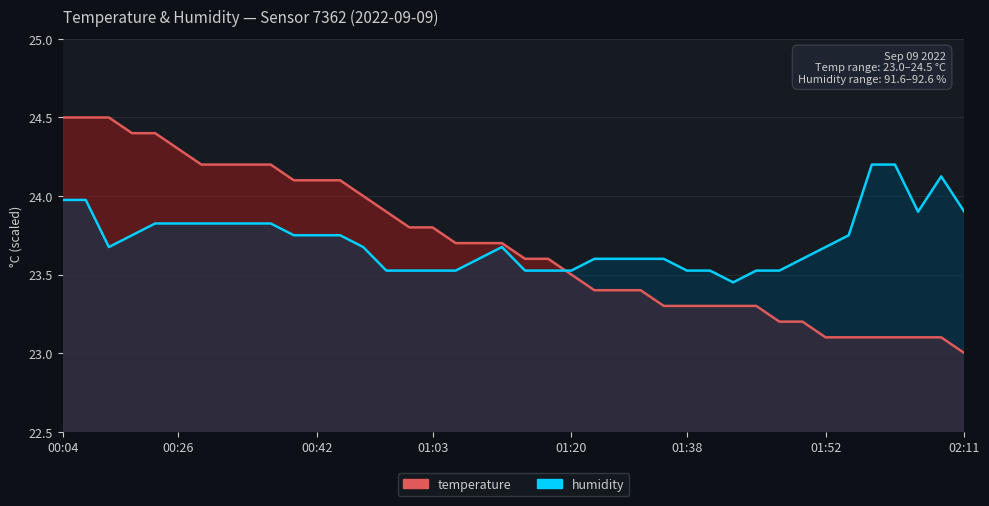

Reading left to right, list all the values displayed in this chart.

temperature: 00:04=24.5	00:07=24.5	00:13=24.5	00:21=24.4	00:23=24.4	00:26=24.3	00:29=24.2	00:32=24.2	00:34=24.2	00:36=24.2	00:39=24.1	00:42=24.1	00:44=24.1	00:47=24.0	00:58=23.9	01:00=23.8	01:03=23.8	01:06=23.7	01:09=23.7	01:12=23.7	01:14=23.6	01:17=23.6	01:20=23.5	01:27=23.4	01:30=23.4	01:32=23.4	01:35=23.3	01:38=23.3	01:40=23.3	01:43=23.3	01:45=23.3	01:47=23.2	01:50=23.2	01:52=23.1	01:55=23.1	02:01=23.1	02:03=23.1	02:06=23.1	02:09=23.1	02:11=23.0
humidity: 00:04=24.0	00:07=24.0	00:13=23.7	00:21=23.8	00:23=23.8	00:26=23.8	00:29=23.8	00:32=23.8	00:34=23.8	00:36=23.8	00:39=23.8	00:42=23.8	00:44=23.8	00:47=23.7	00:58=23.5	01:00=23.5	01:03=23.5	01:06=23.5	01:09=23.6	01:12=23.7	01:14=23.5	01:17=23.5	01:20=23.5	01:27=23.6	01:30=23.6	01:32=23.6	01:35=23.6	01:38=23.5	01:40=23.5	01:43=23.4	01:45=23.5	01:47=23.5	01:50=23.6	01:52=23.7	01:55=23.8	02:01=24.2	02:03=24.2	02:06=23.9	02:09=24.1	02:11=23.9